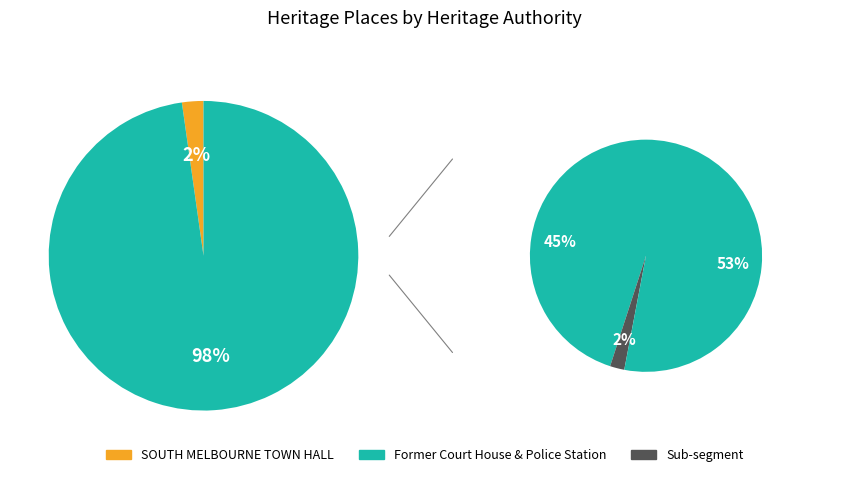

To the nearest percent, what percentage of the pie is Former Court House & Police Station?

98%